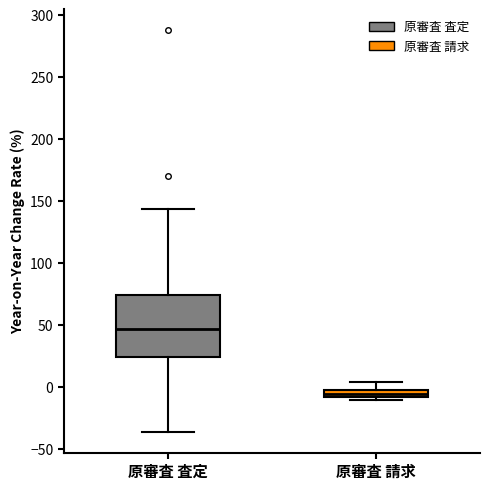

Where does the upper whisker of the box for 原審査 査定 end on the y-axis? The values are not printed on the chart, so give them approximately, as read against the axis.

145